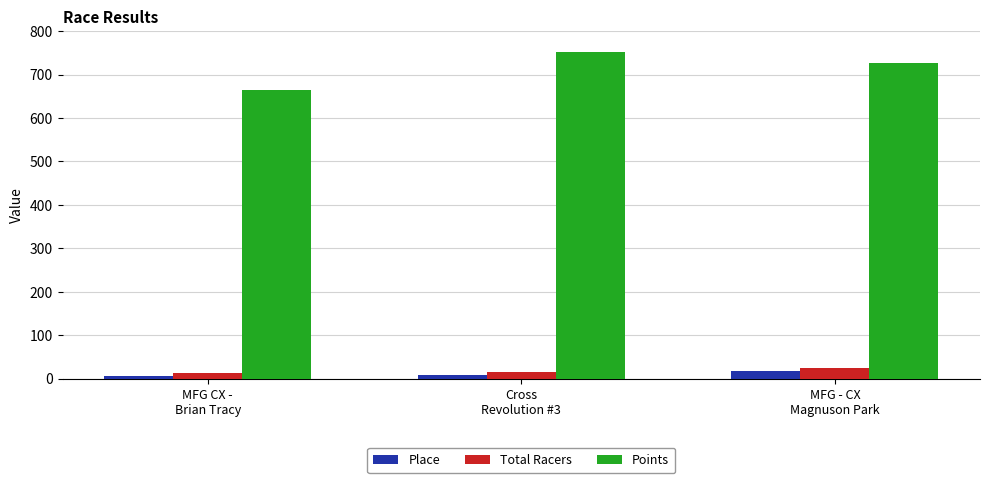

Which series has the widest spread of values?

Points